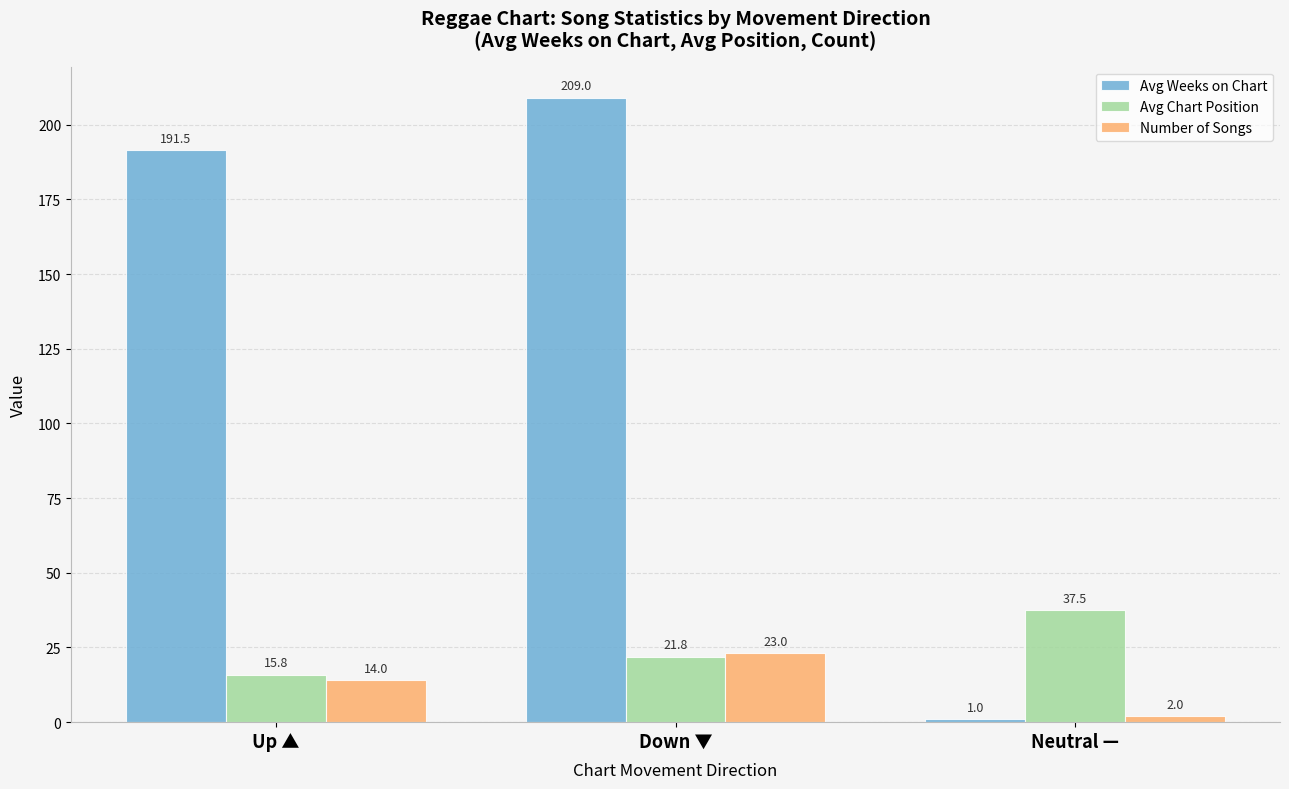

What is the minimum value for Avg Weeks on Chart?

1.0